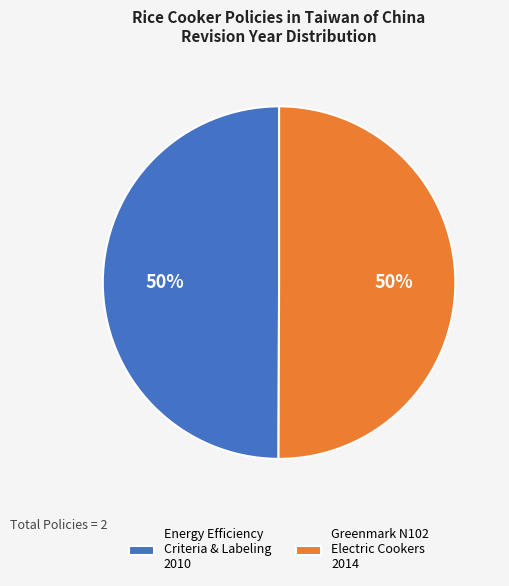

Is the sum of Greenmark N102 Electric Cookers 2014 and Energy Efficiency Criteria & Labeling 2010 greater than half?

Yes